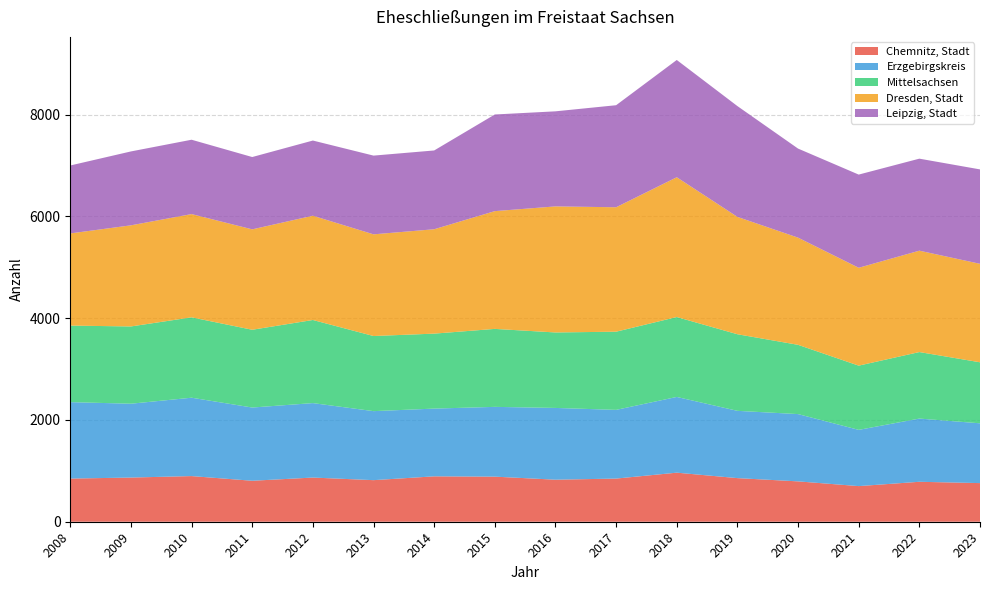

Is it true that Chemnitz, Stadt equals 1104 at 2022?

False